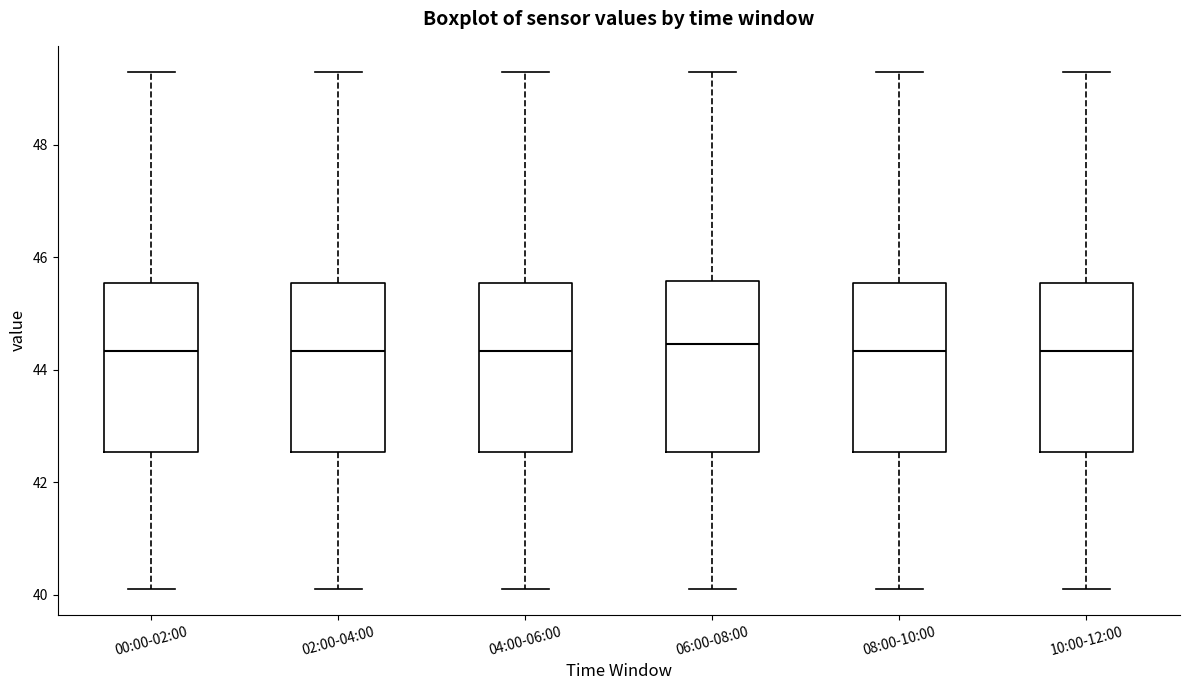

Reading left to right, read every box against the y-axis: the position of its median line, the range the box covers, and the ends of its whiskers. The values are not printed on the chart, so give them approximately, as read against the axis.

00:00-02:00: median 44.4, box 42.6 to 45.6, whiskers 40.2 to 49.4
02:00-04:00: median 44.4, box 42.6 to 45.6, whiskers 40.2 to 49.4
04:00-06:00: median 44.4, box 42.6 to 45.6, whiskers 40.2 to 49.4
06:00-08:00: median 44.4, box 42.6 to 45.6, whiskers 40.2 to 49.4
08:00-10:00: median 44.4, box 42.6 to 45.6, whiskers 40.2 to 49.4
10:00-12:00: median 44.4, box 42.6 to 45.6, whiskers 40.2 to 49.4